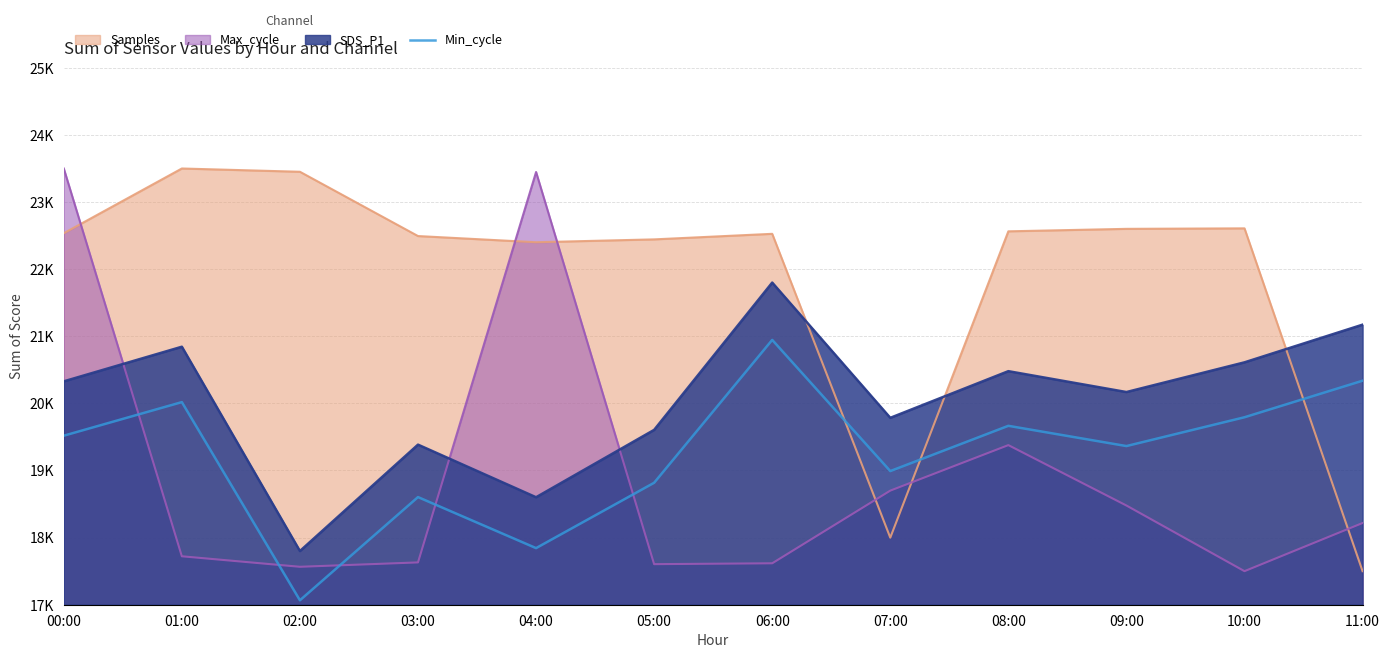

How many lines are shown in the chart?

1